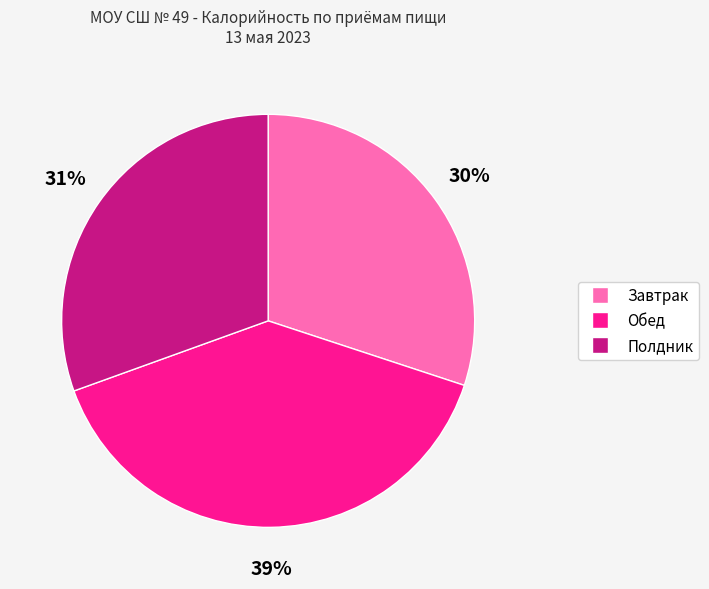

Combined, do Завтрак and Полдник account for over 50%?

Yes